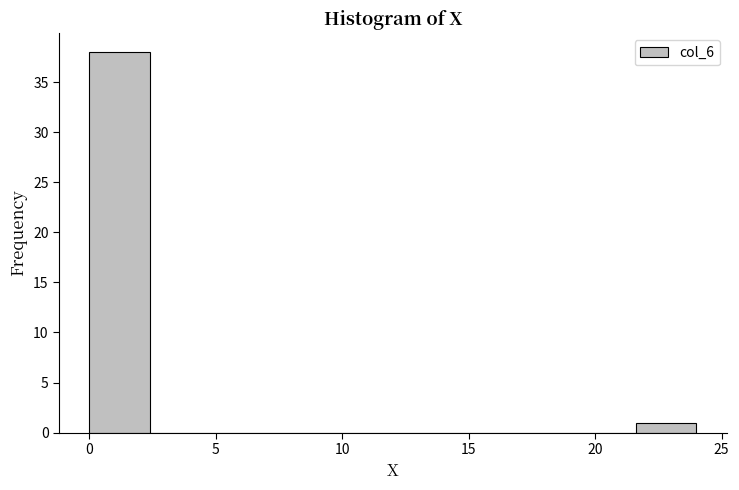

How tall is the bar that spans 0.0 to 2.4 on the x-axis? Neither the bar edges nor the heights are printed on the chart, so give them approximately, as read against the axes.

38